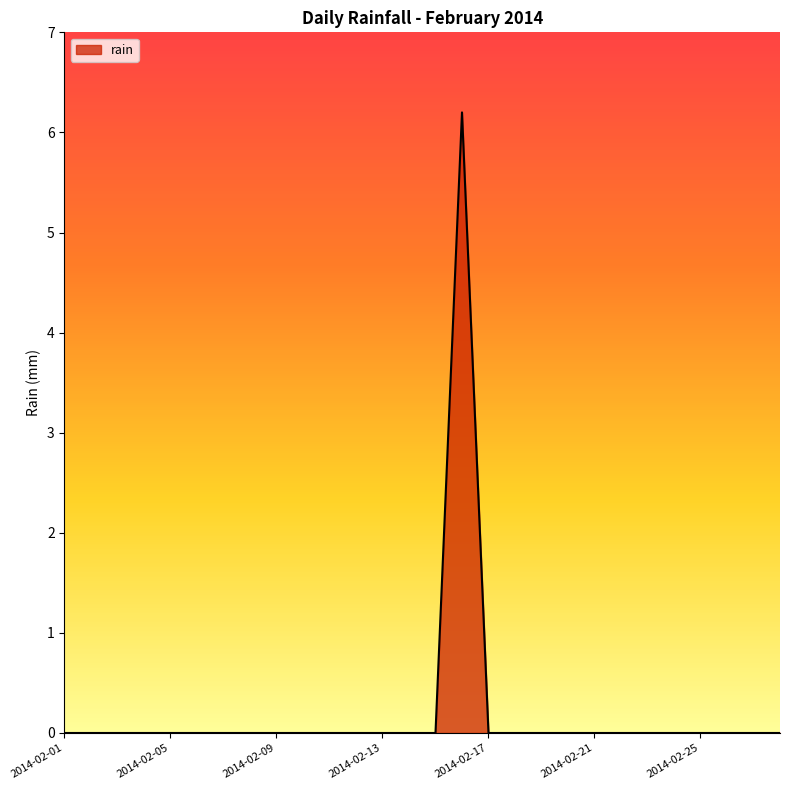

Does the chart have visible grid lines?

No